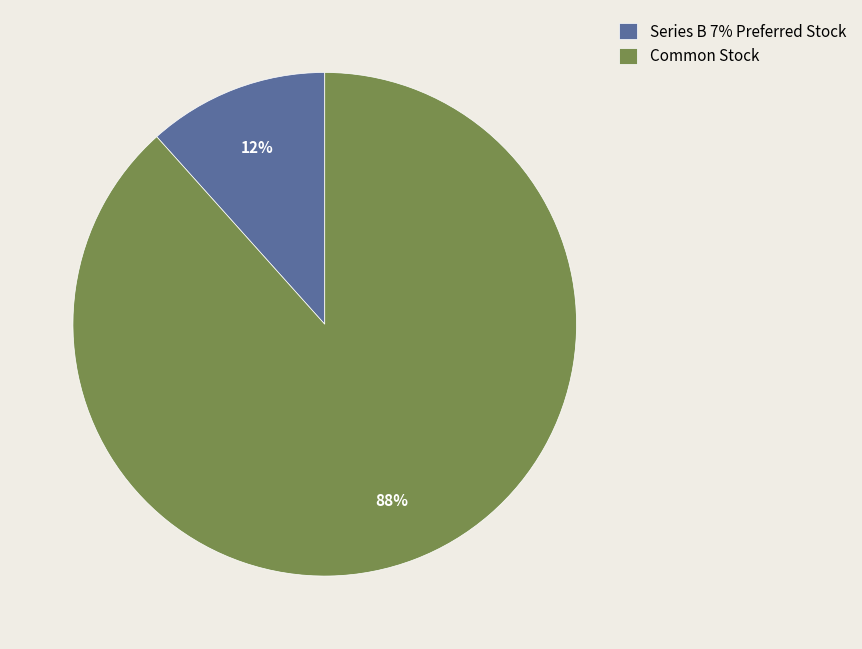

Does Series B 7% Preferred Stock account for over 50% of the chart?

No